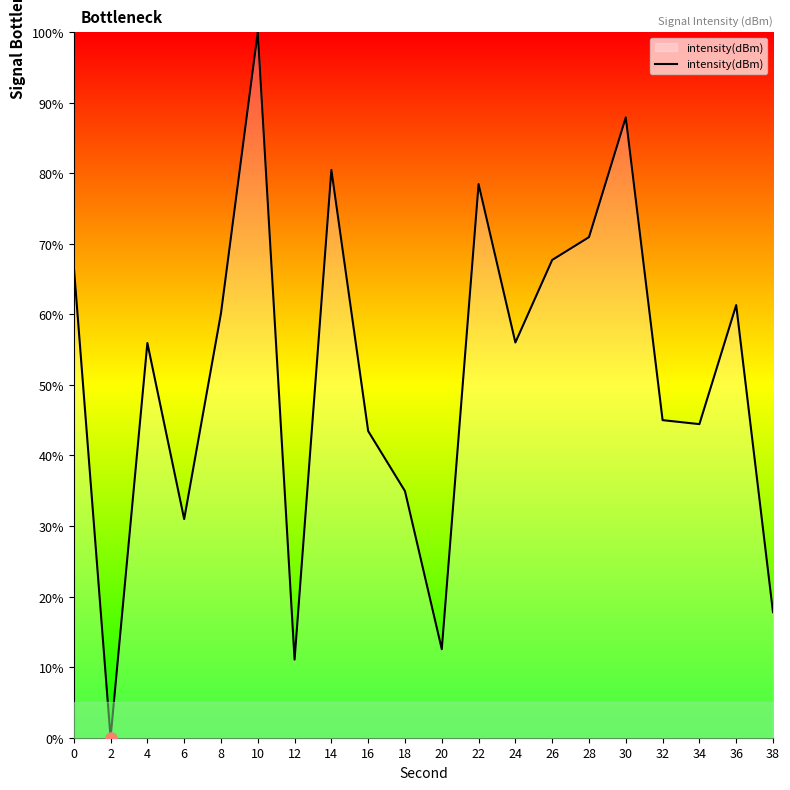

What is the difference between the maximum and minimum values?

100.0